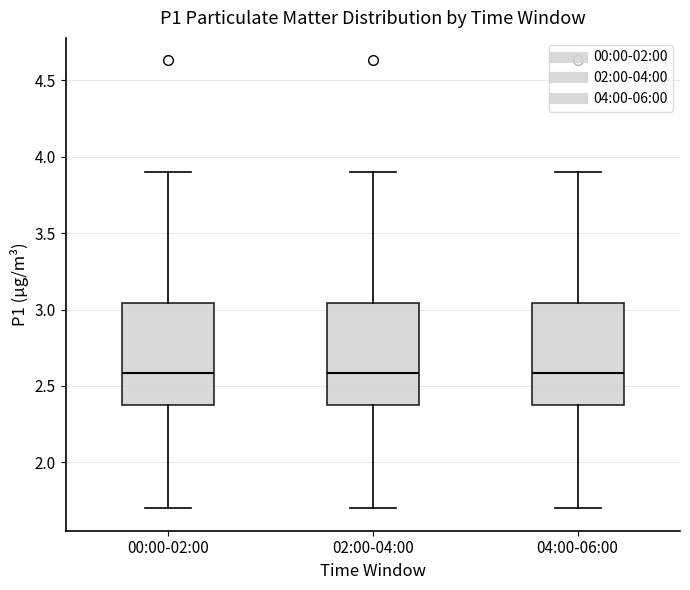

Reading left to right, transcribe this box plot: for each box, give where its median line is, the range the box spans, and where its two whiskers end, as read against the y-axis. The values are not printed on the chart, so give them approximately, as read against the axis.

00:00-02:00: median 2.60, box 2.40 to 3.05, whiskers 1.70 to 3.90
02:00-04:00: median 2.60, box 2.40 to 3.05, whiskers 1.70 to 3.90
04:00-06:00: median 2.60, box 2.40 to 3.05, whiskers 1.70 to 3.90